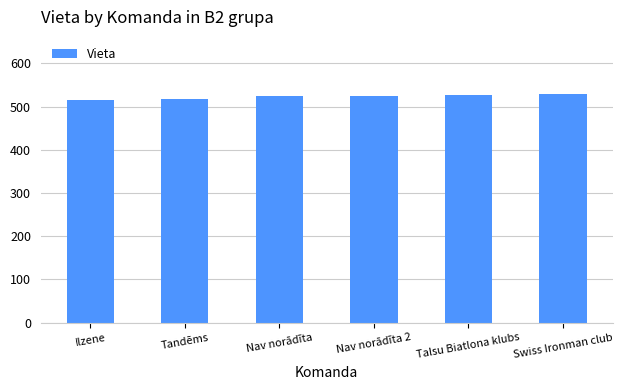

What is the label of the 6th bar from the right?

Ilzene